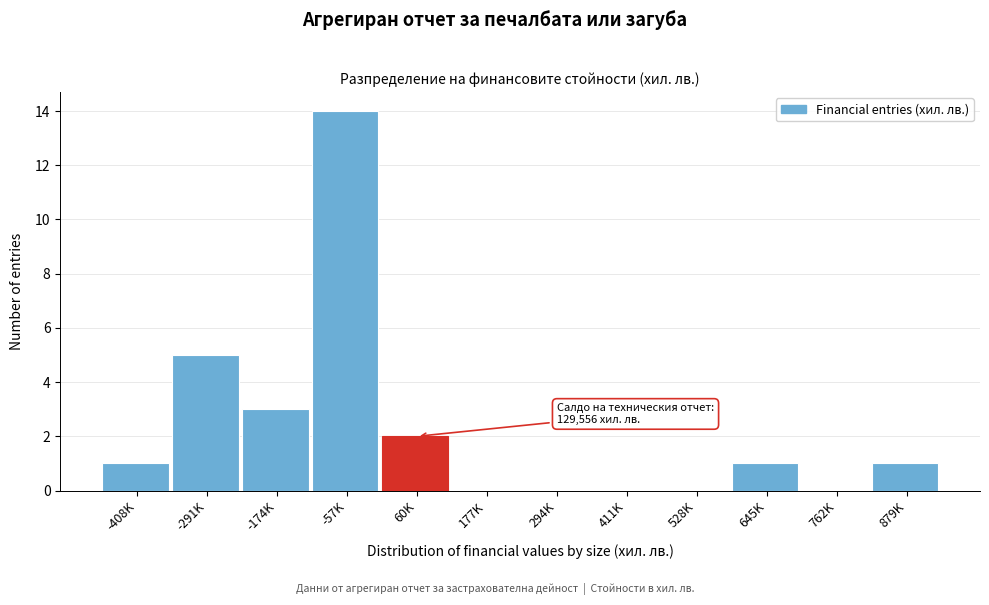

Reading left to right, what are all the values shown in this chart?

-408K=1	-291K=5	-174K=3	-57K=14	60K=2	177K=0	294K=0	411K=0	528K=0	645K=1	762K=0	879K=1